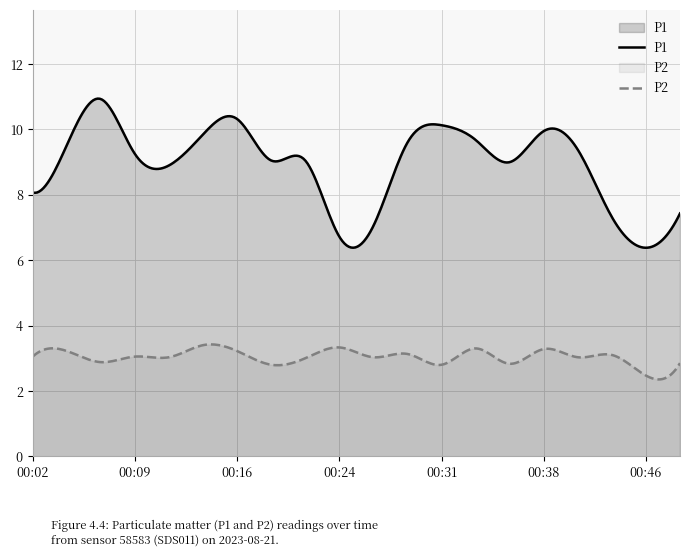

How many categories are shown in the chart?

300